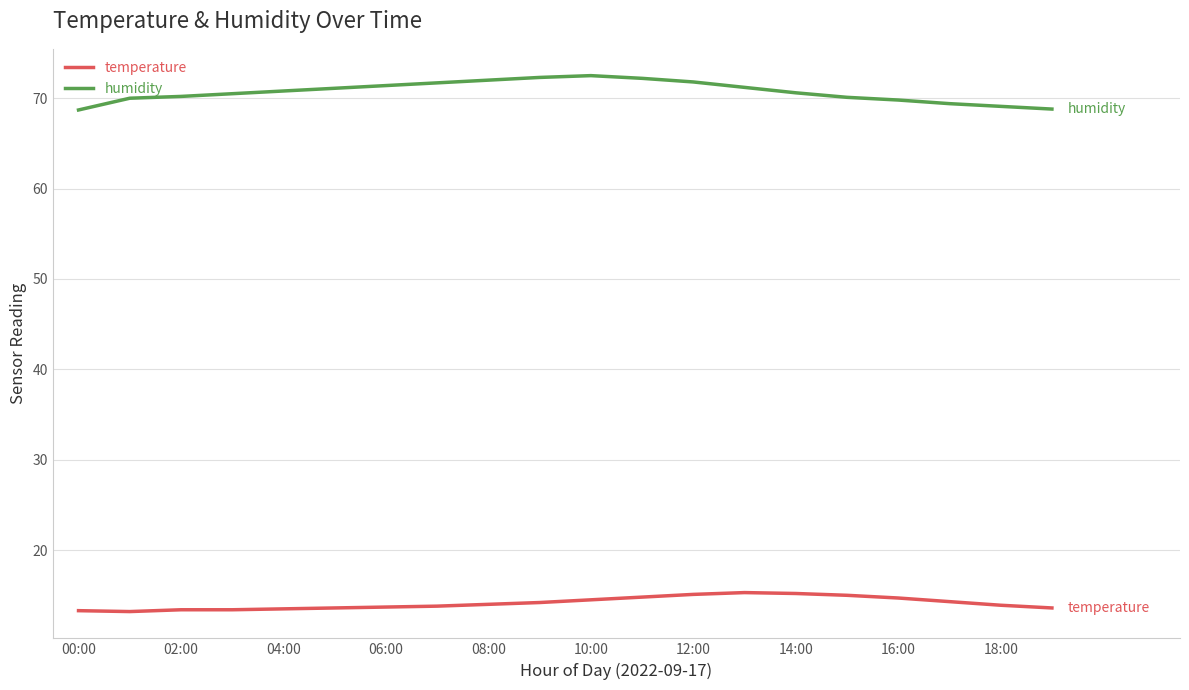

True or false: humidity and temperature cross at least once.

False